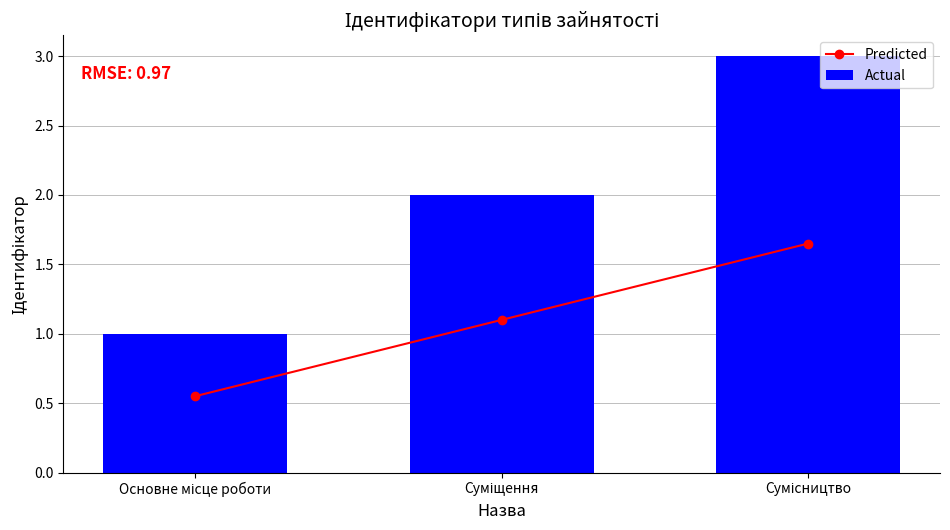

List the labels in order of Actual value, largest first.

Сумісництво, Суміщення, Основне місце роботи